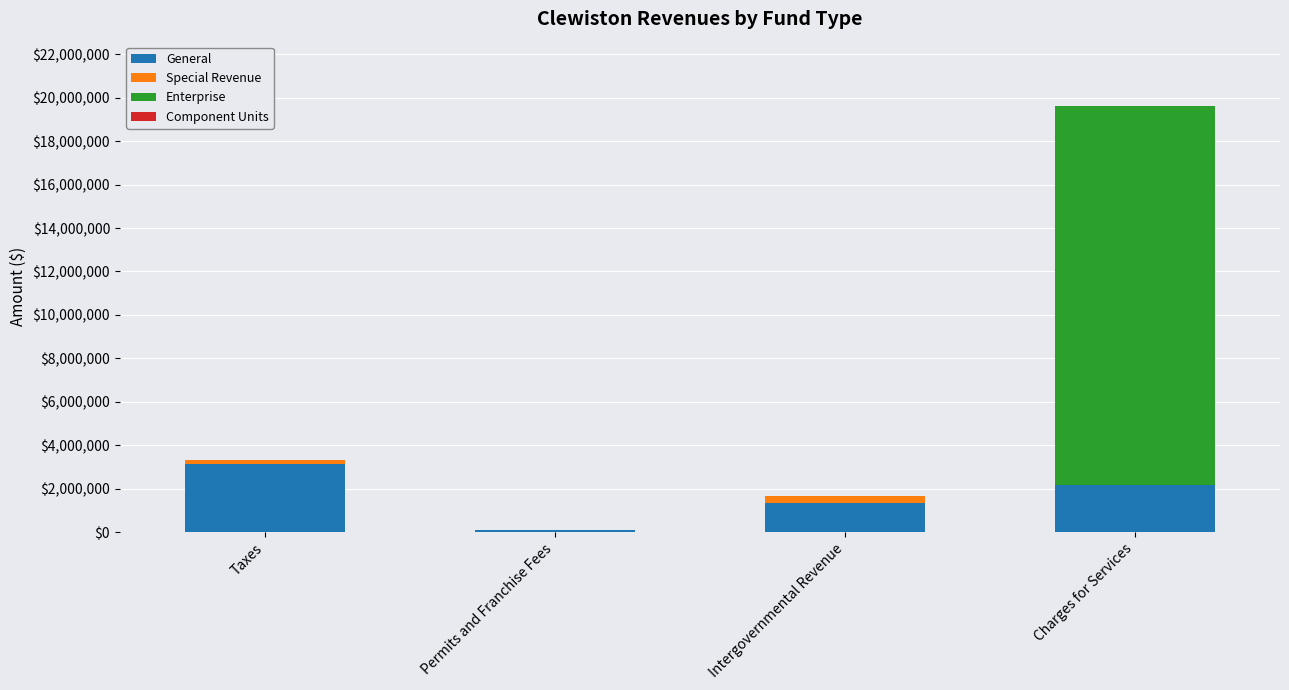

How many data points does each series have?

4